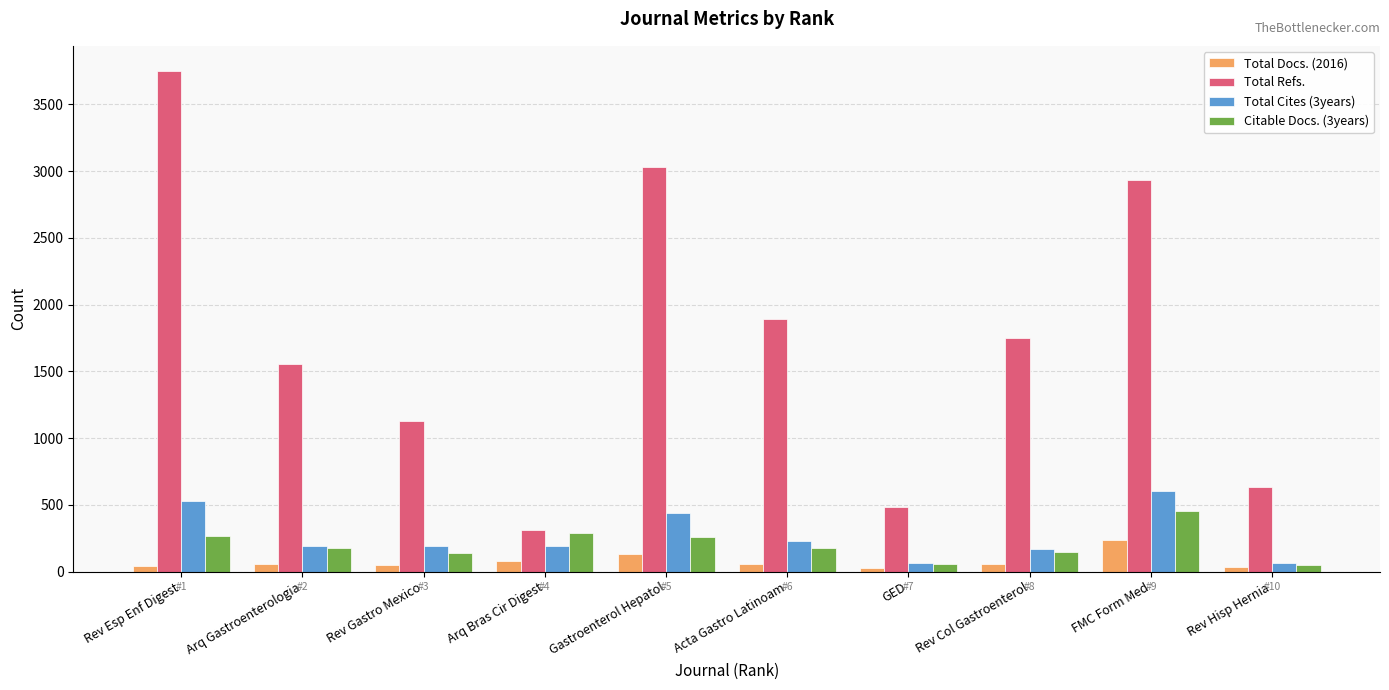

Which category has the lowest value in the Total Refs. series?

Arq Bras Cir Digest